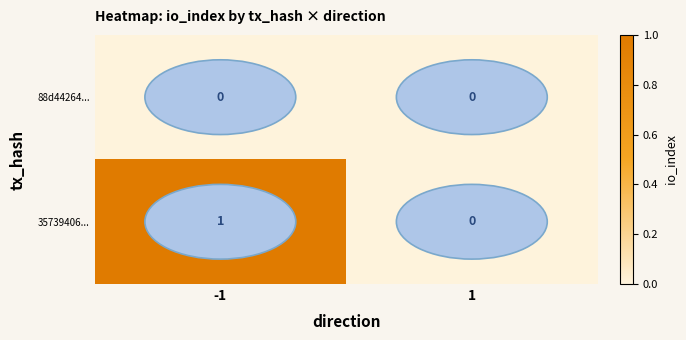

Which series has the largest range (max minus min)?

35739406...